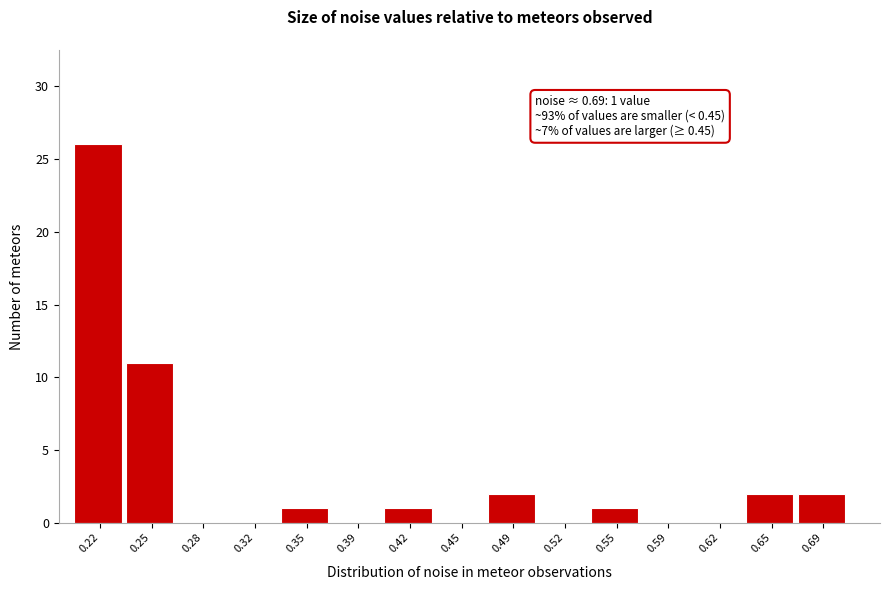

Over which range of the x-axis is the bar tallest?

0.200 to 0.235